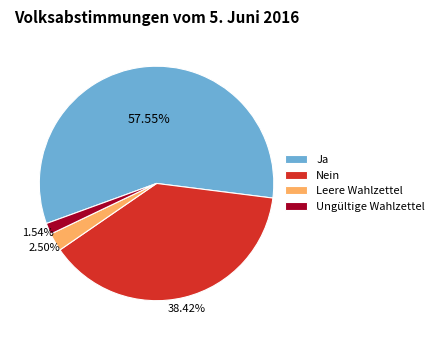

True or false: Ja accounts for 58% of the total.

True